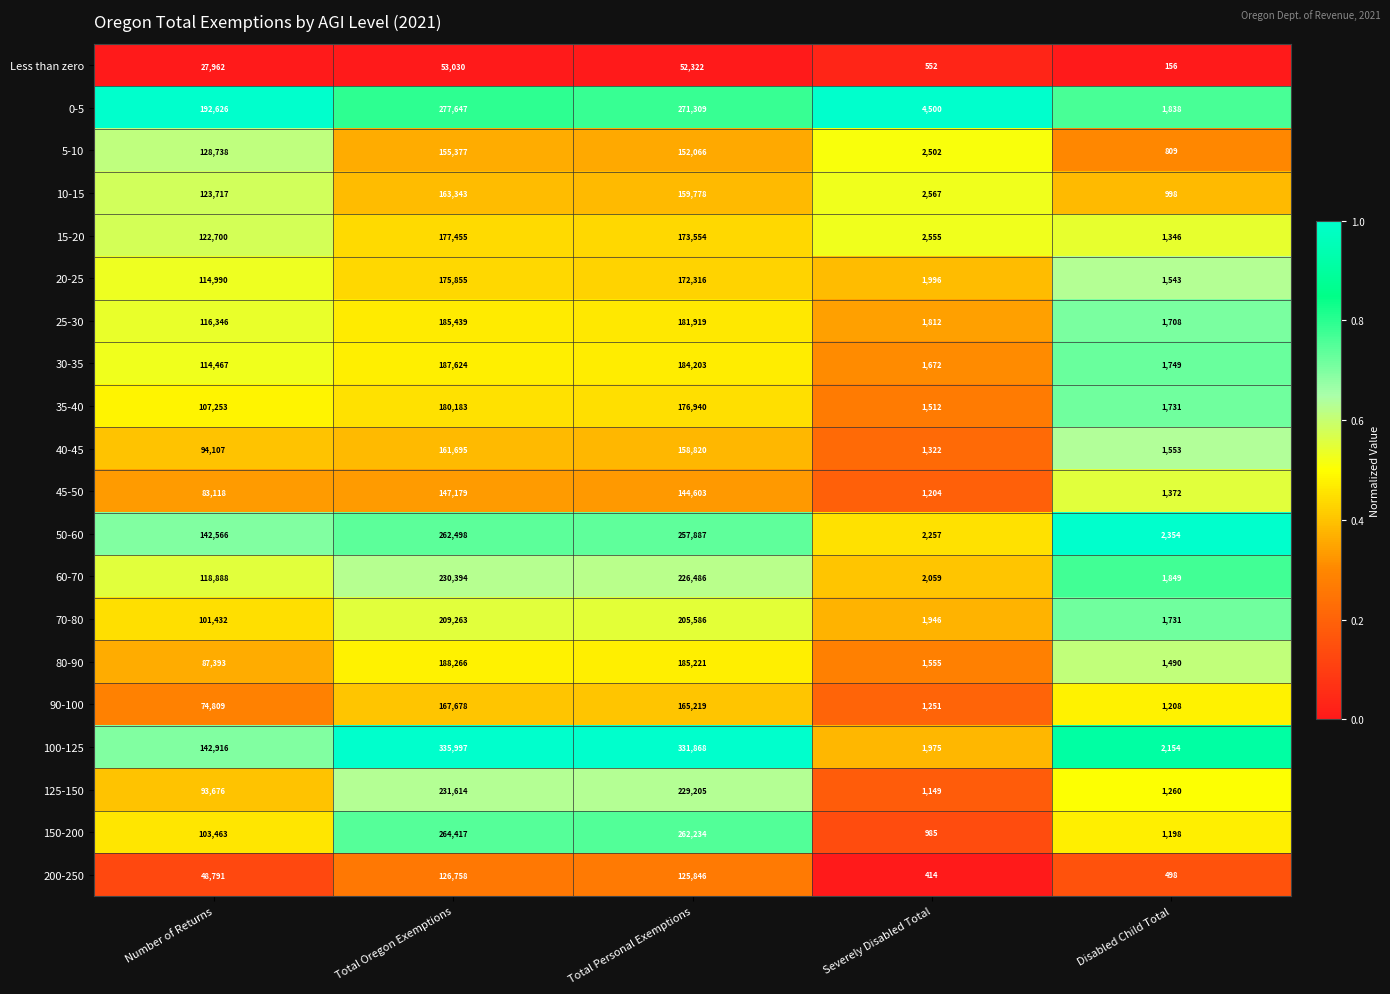

How many categories are shown in the chart?

5